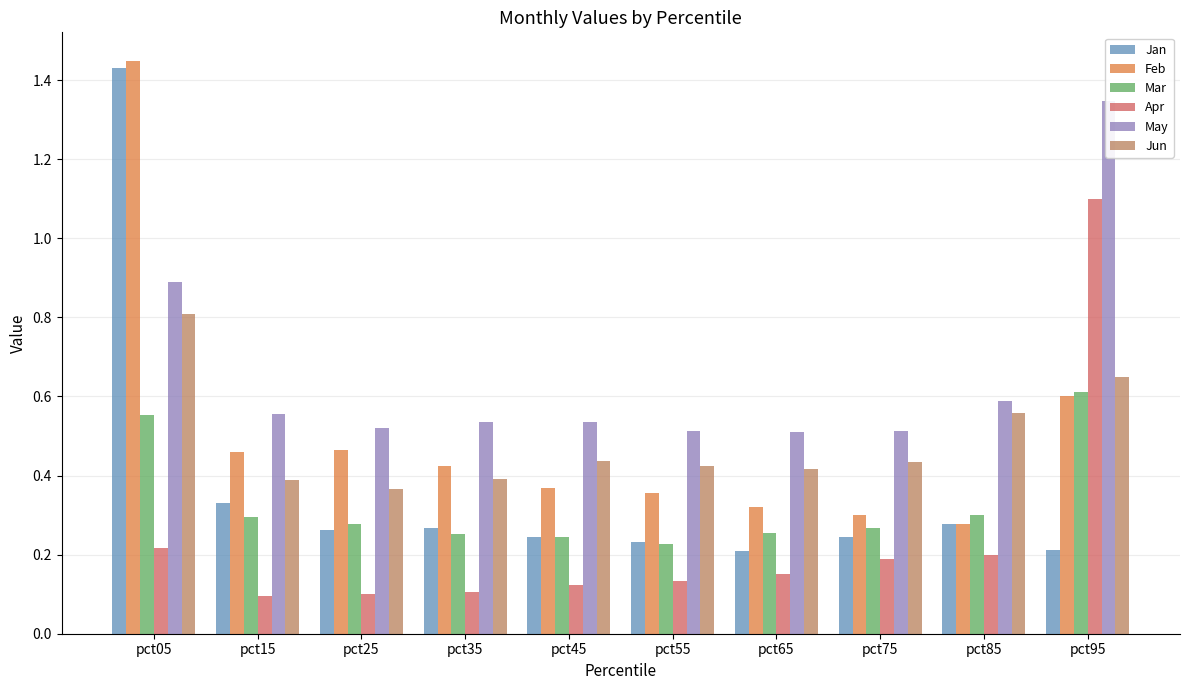

How many bars are there in each group?

6